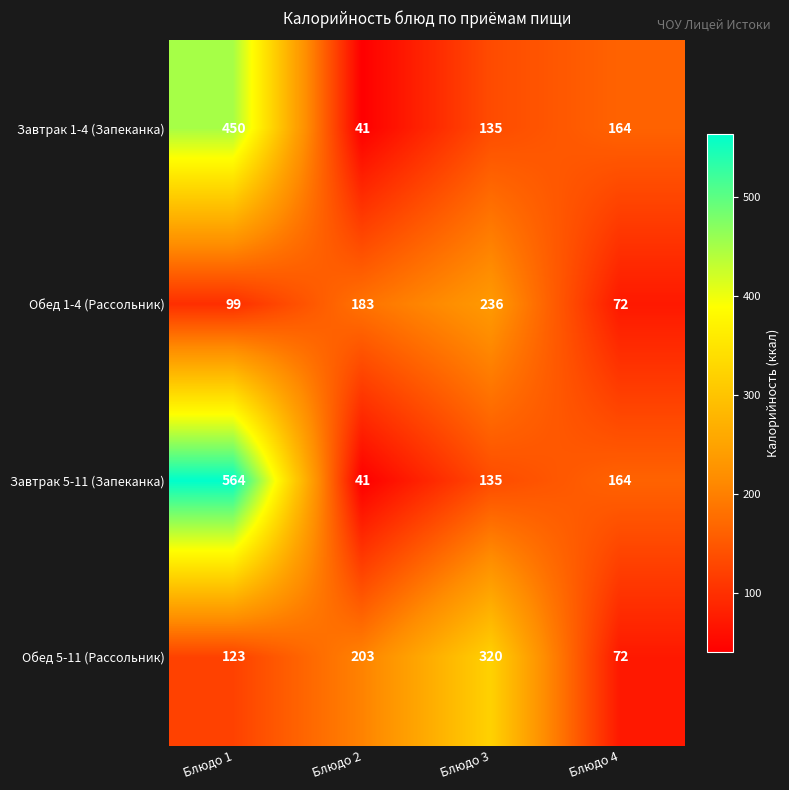

What value does the Завтрак 1-4 (Запеканка) series have at Блюдо 4, to the nearest 5?

165